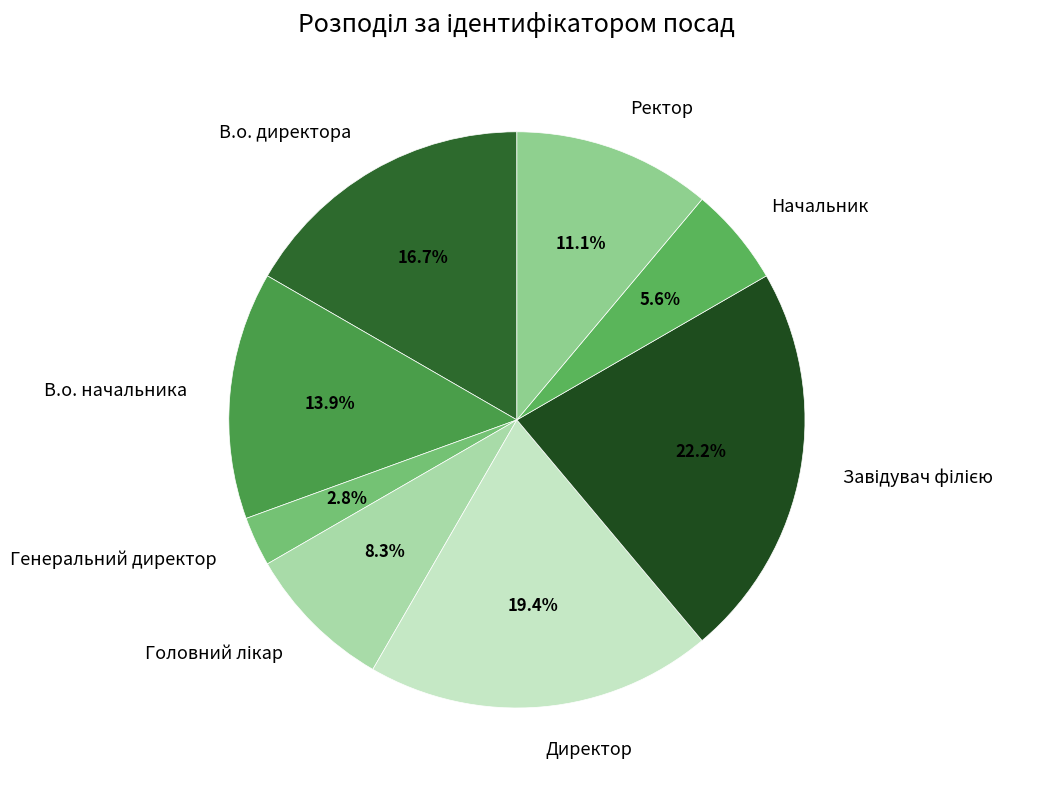

Between Ректор and В.о. начальника, which is larger?

В.о. начальника